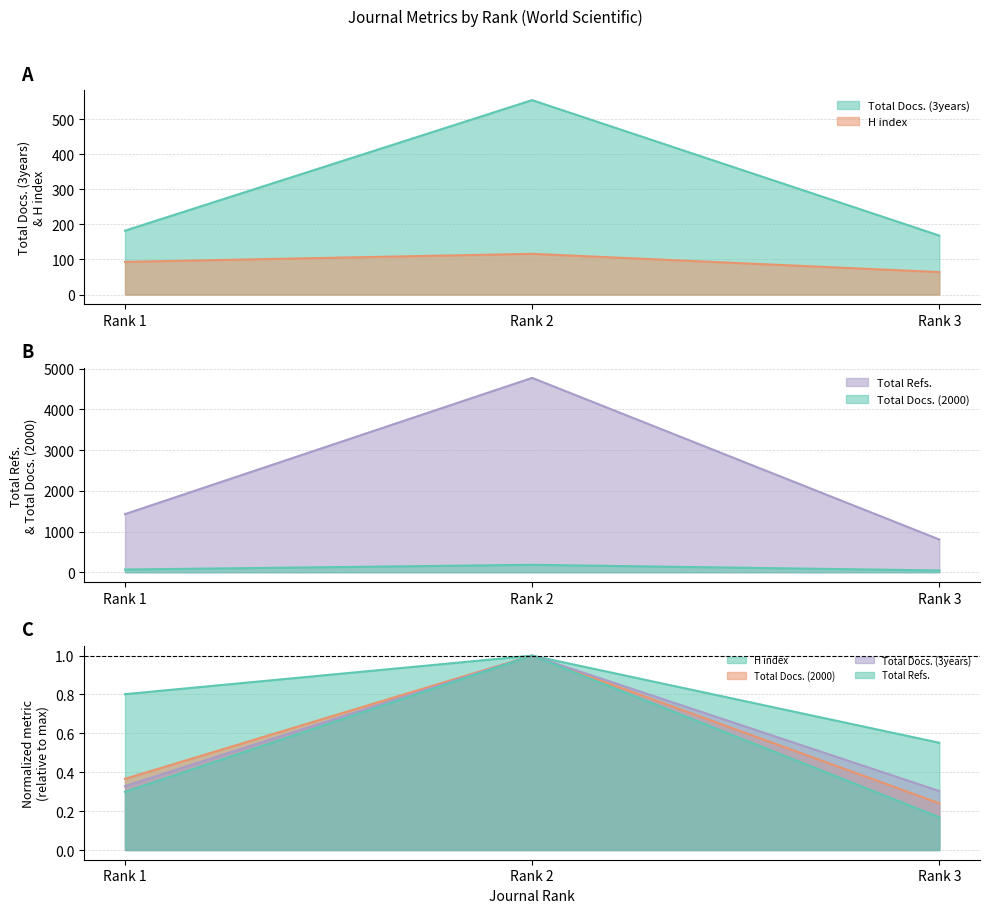

What is the highest value of the Total Refs. series?

4776.0